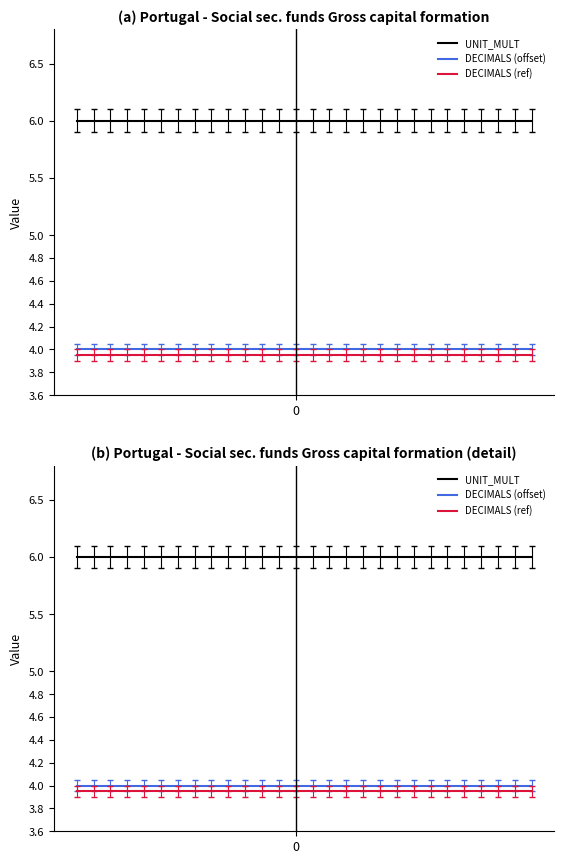

Which series has the largest total across all categories?

UNIT_MULT